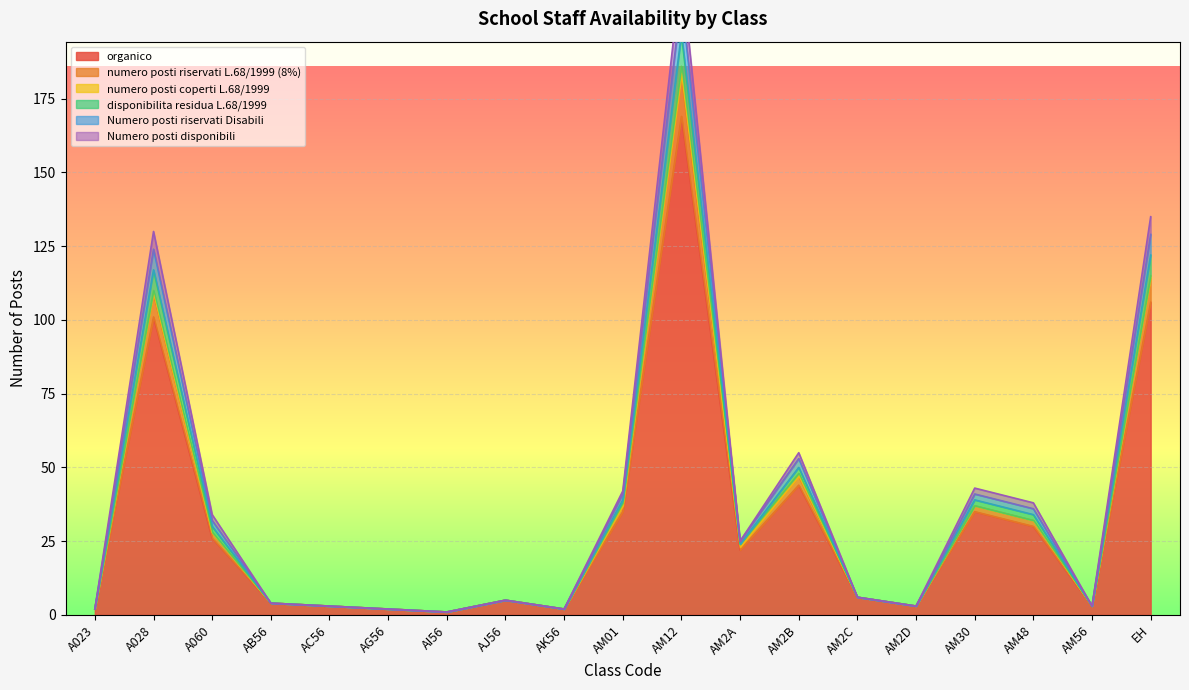

At which label does numero posti riservati L.68/1999 (8%) reach its peak?

AM12